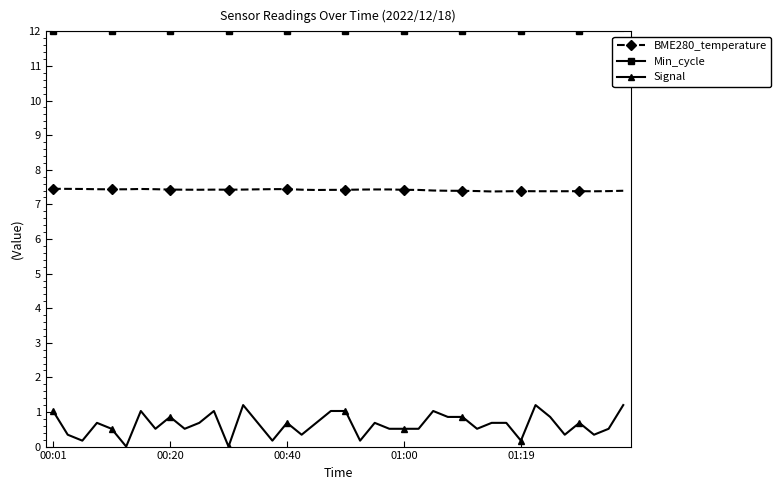

What is the difference between the maximum and minimum values in the Signal series?

1.2